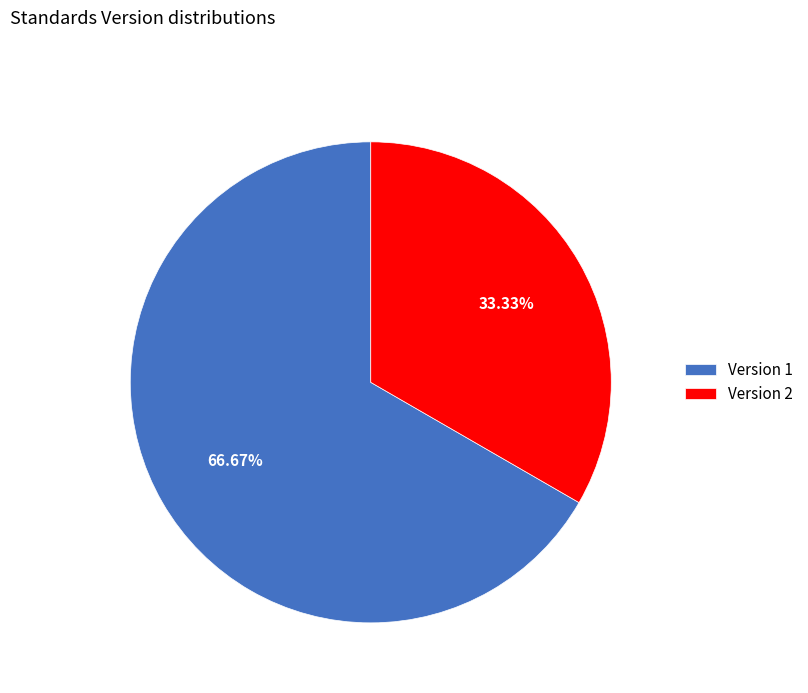

Which category has the biggest portion of the pie?

Version 1